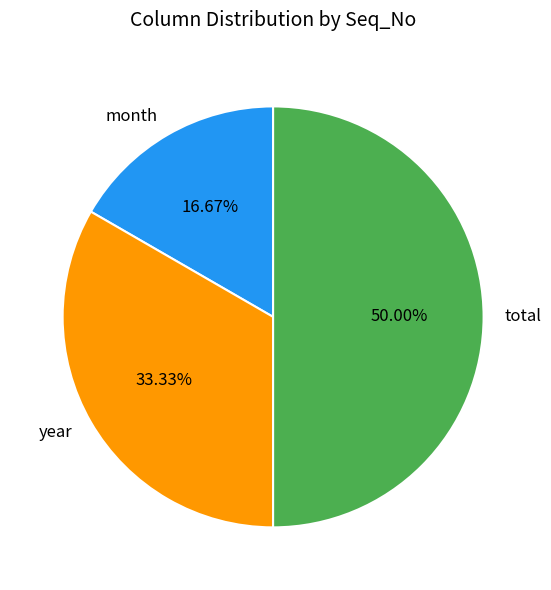

To the nearest percent, what is the average slice percentage?

33%